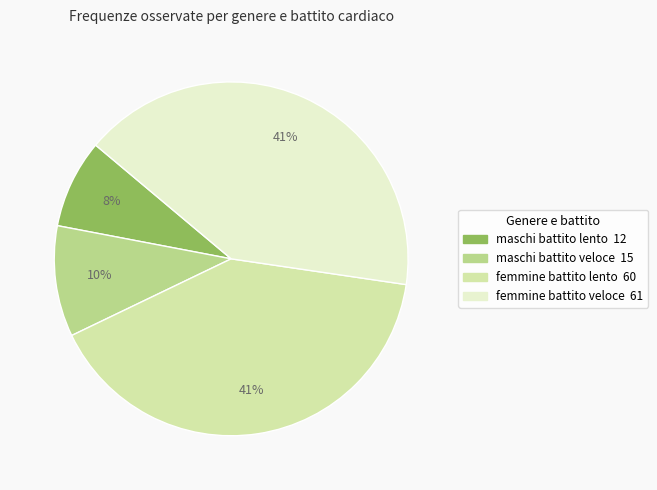

To the nearest percent, what is the difference between the largest and smallest slice percentages?

33%